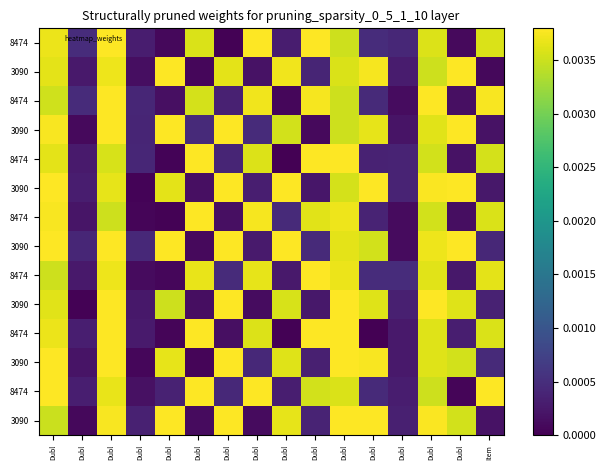

At which category does the chart reach its minimum across all series?

Dubl